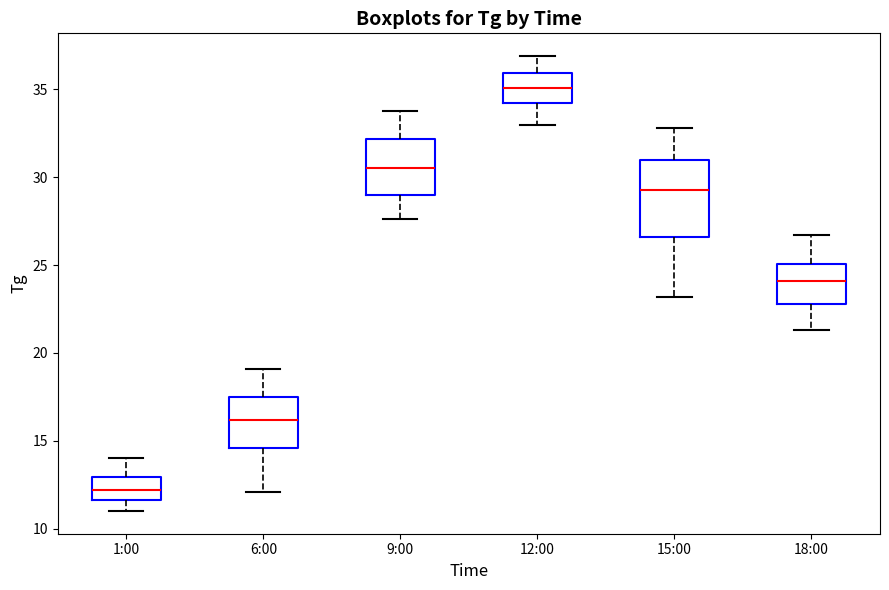

Which box is the tallest, from its lower edge to its upper edge?

15:00